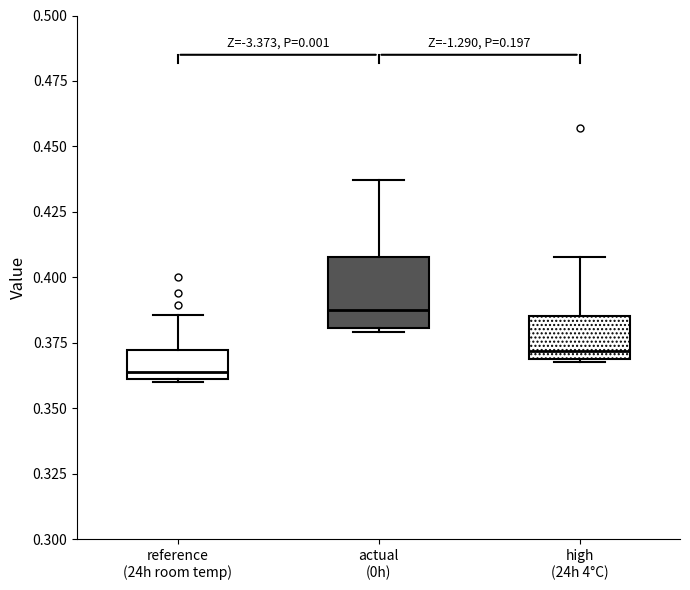

Which box has the lowest median line?

reference (24h room temp)